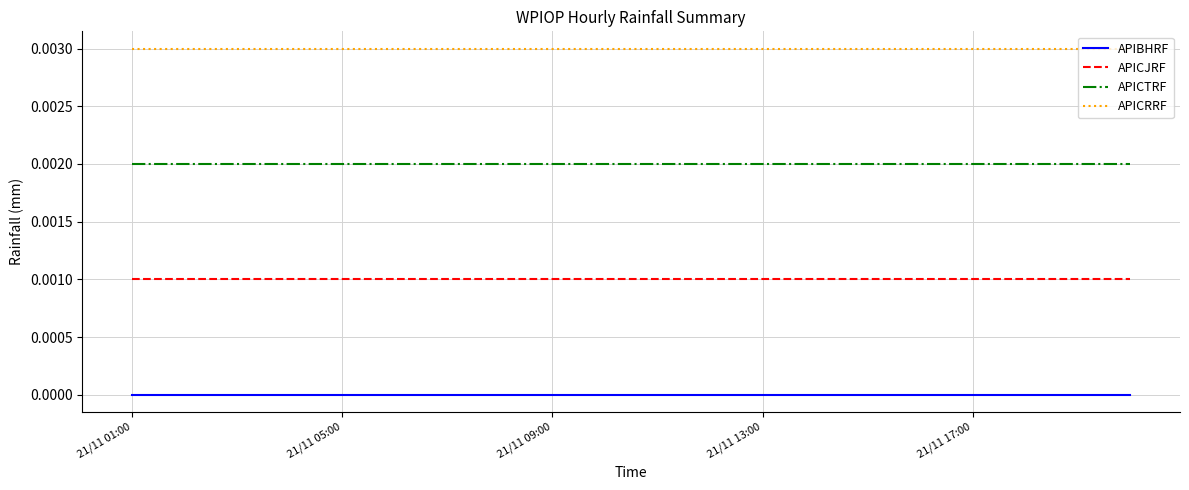

How many distinct data groups are displayed?

4